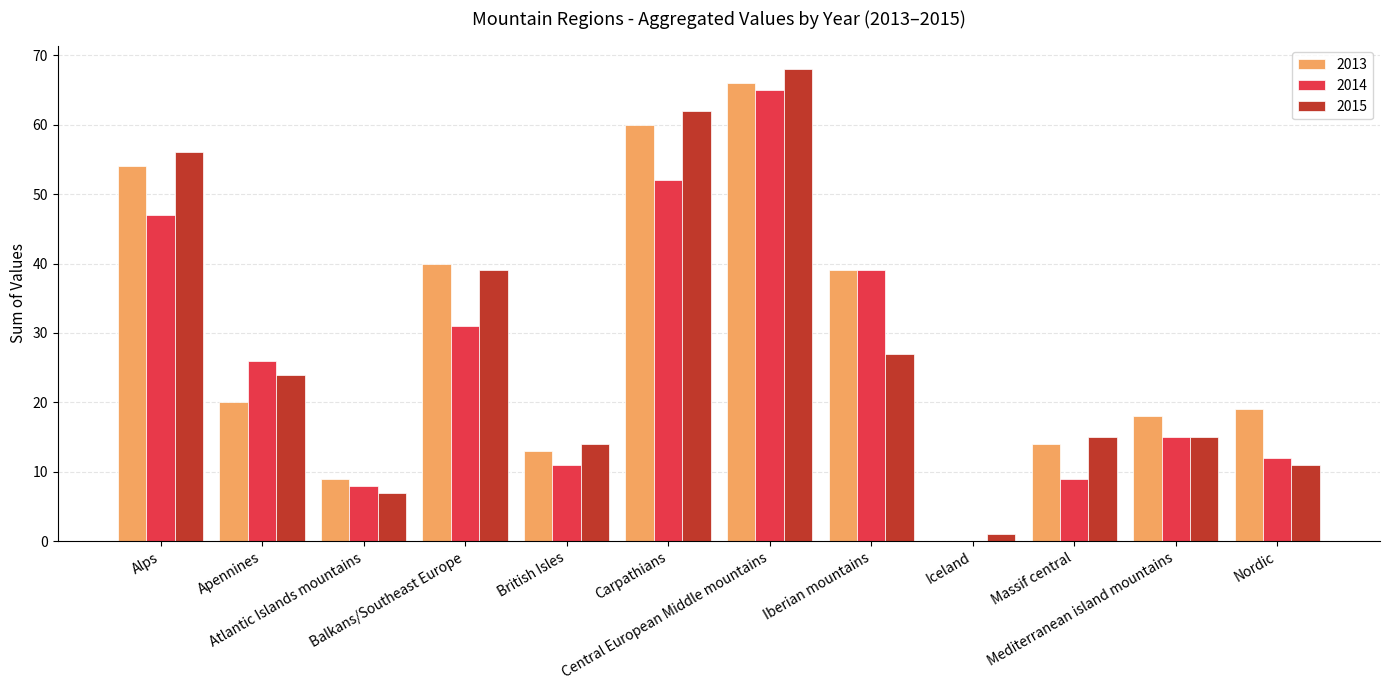

What is the sum of all 2014 values?

315